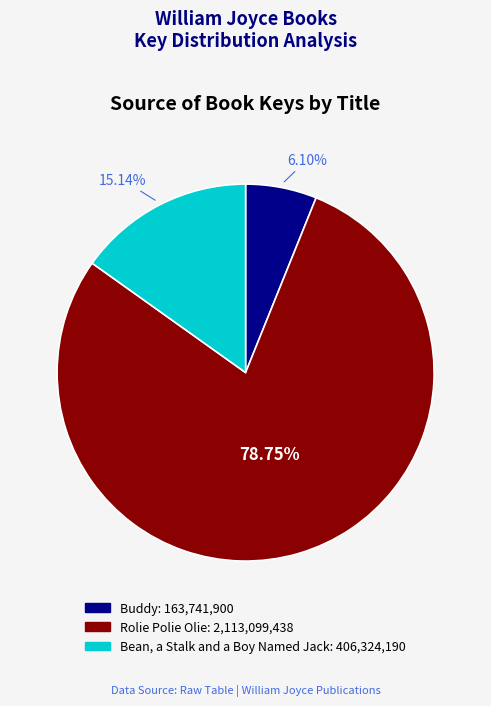

How many slices are in this pie chart?

3